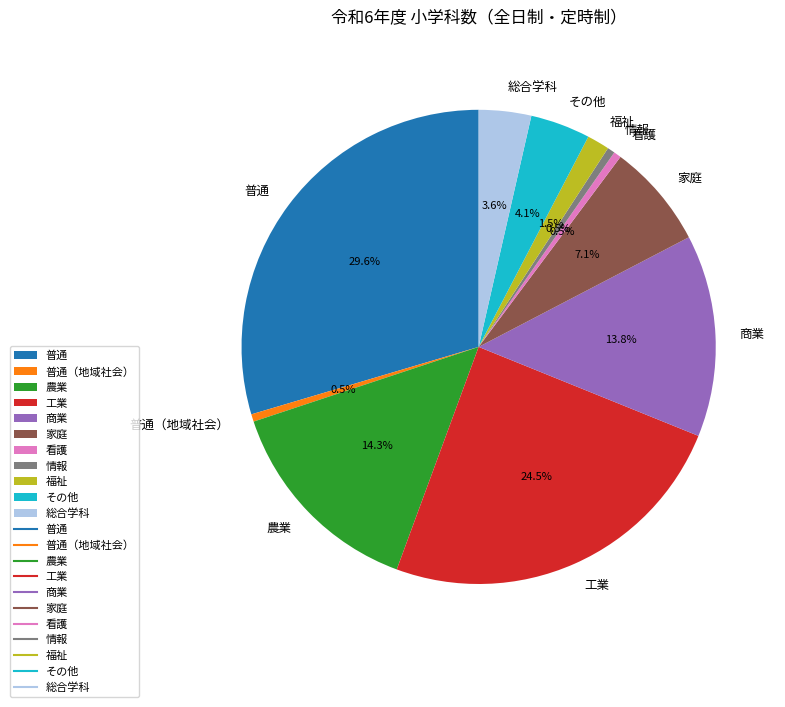

Which slice is the largest?

普通